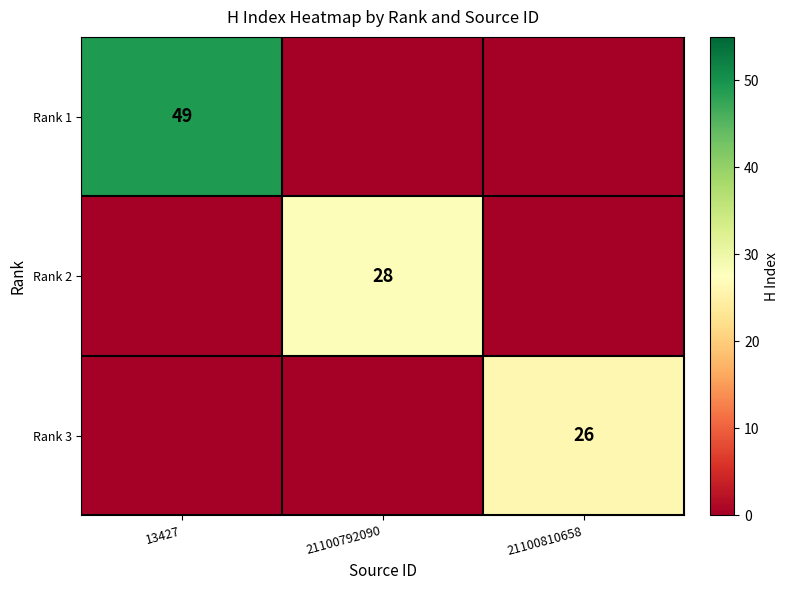

What is the total value across all series at 21100810658?

26